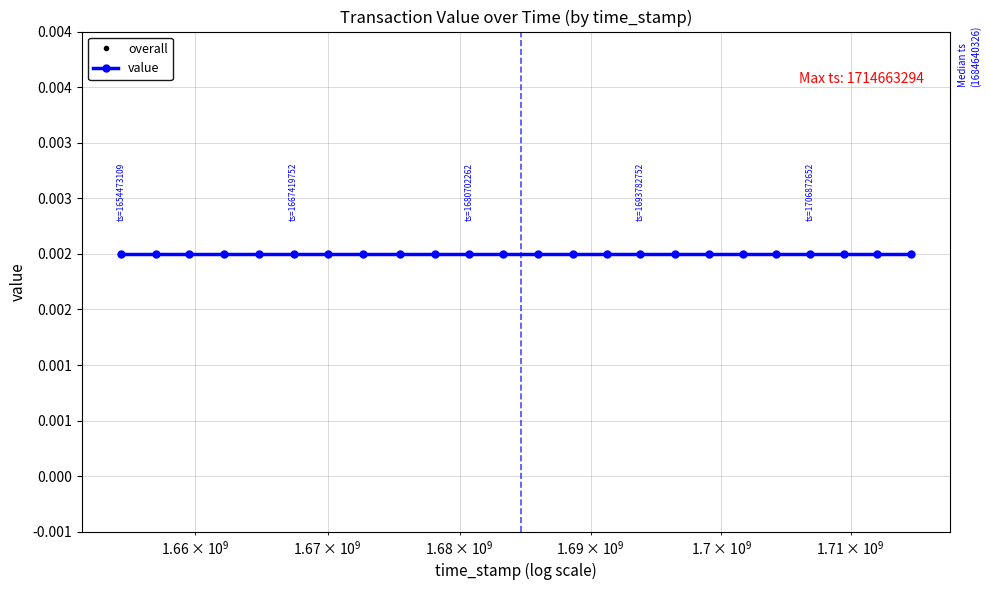

Is it true that value equals 0.0 at 22?

False